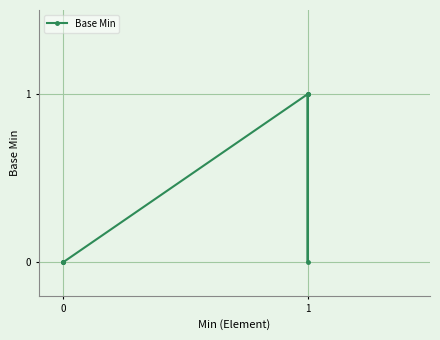

What is the difference between the maximum and second lowest values?

1